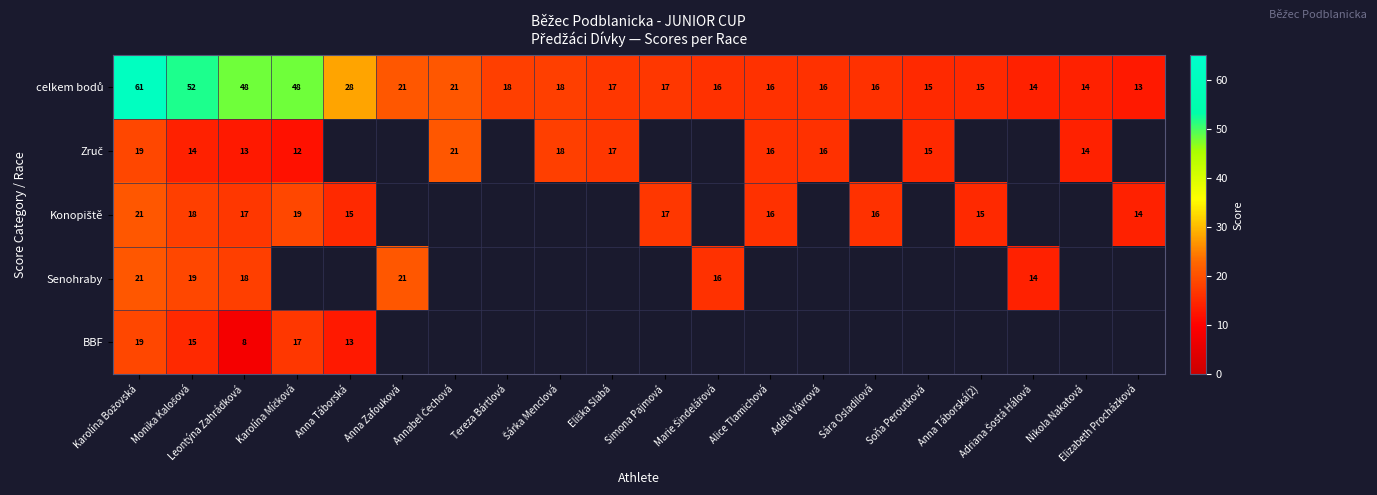

How many categories are shown in the chart?

20